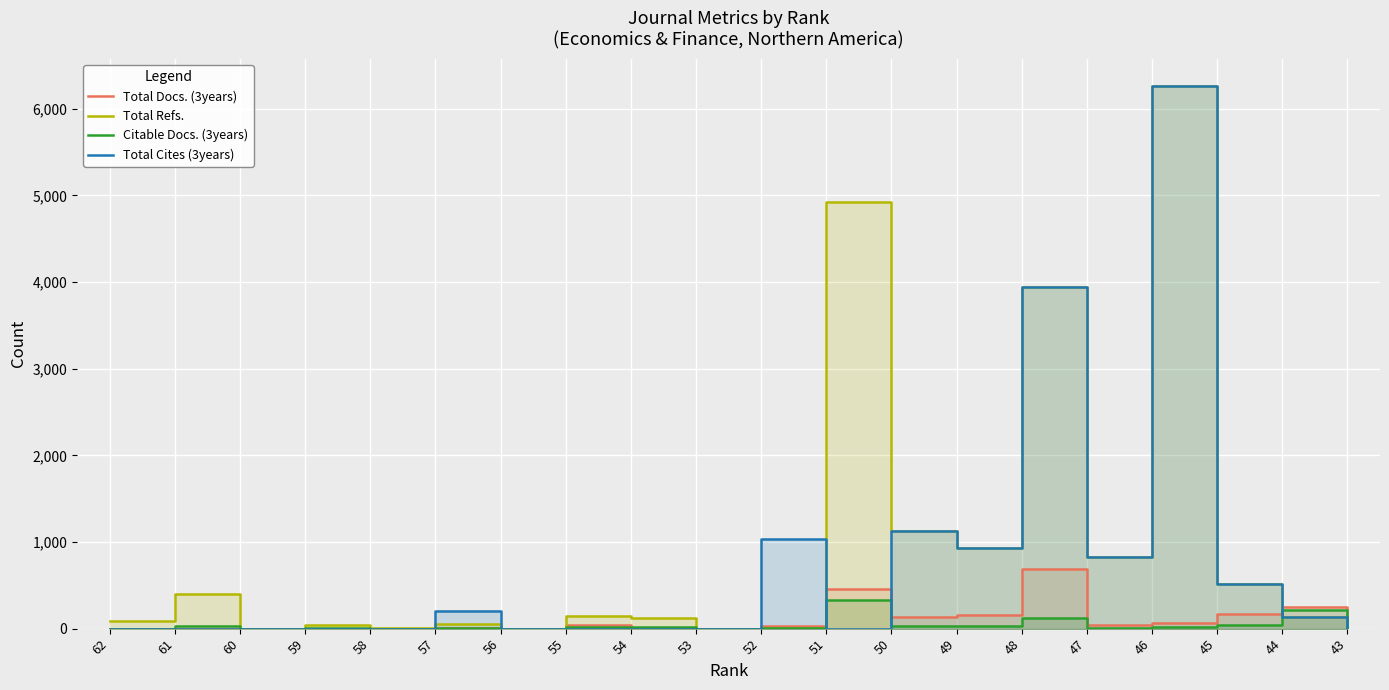

Where is the first local minimum for Total Cites (3years)?

51